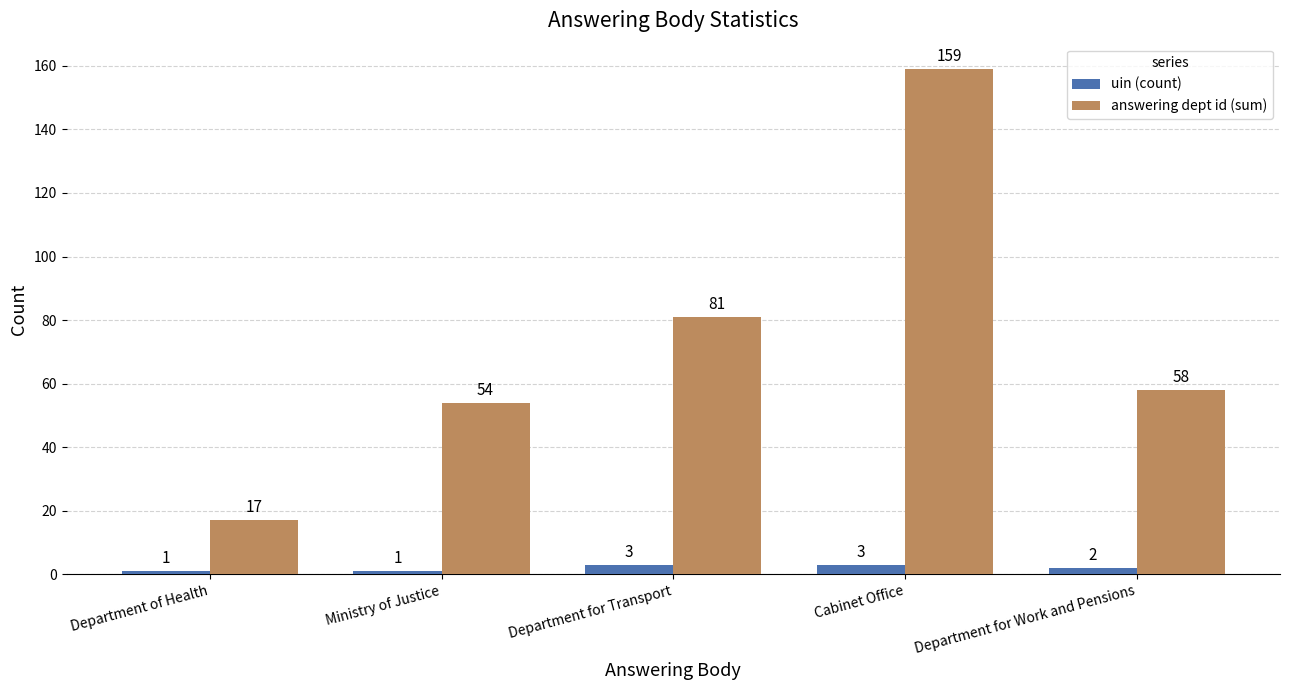

The uin (count) series shows 3 at Department for Transport. True or false?

True